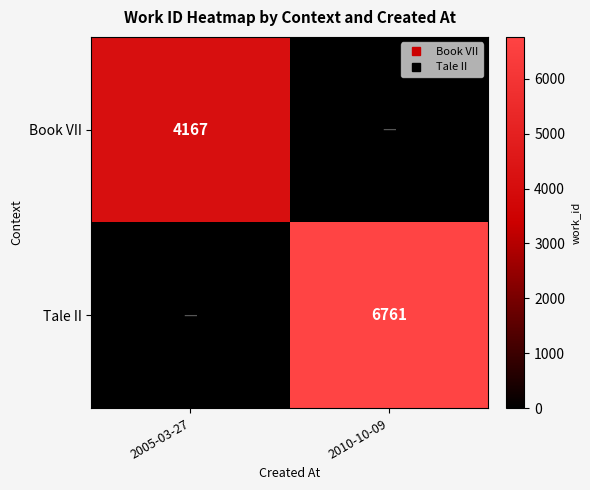

At which category is the sum across all series the highest?

2010-10-09